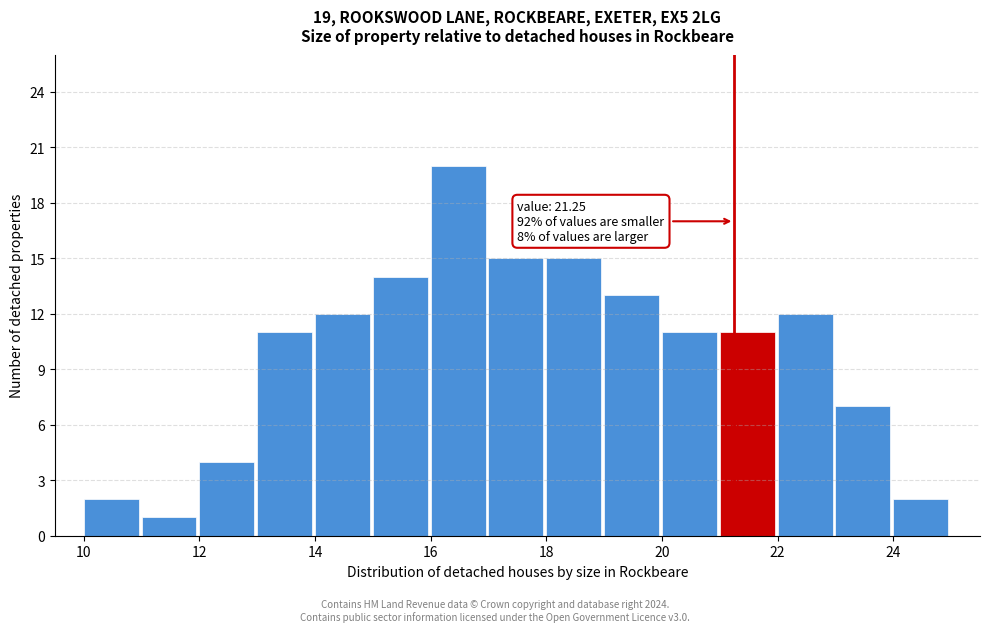

Over which range of the x-axis is the bar tallest?

16 to 17